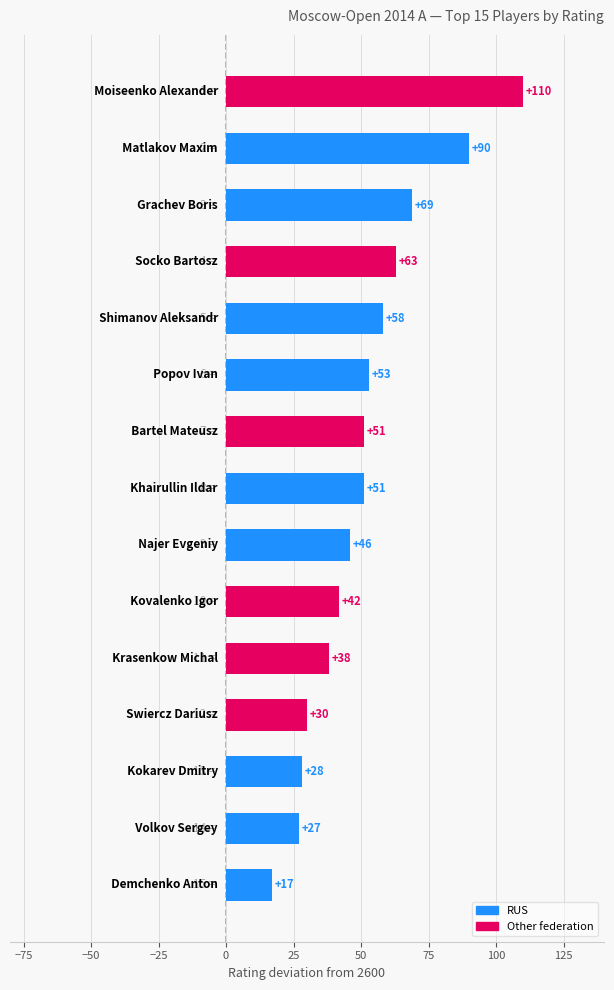

What is the smallest value displayed?

17